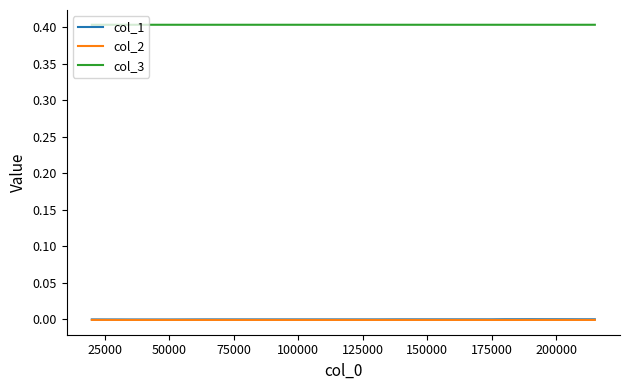

True or false: col_1 and col_3 intersect in this chart.

False